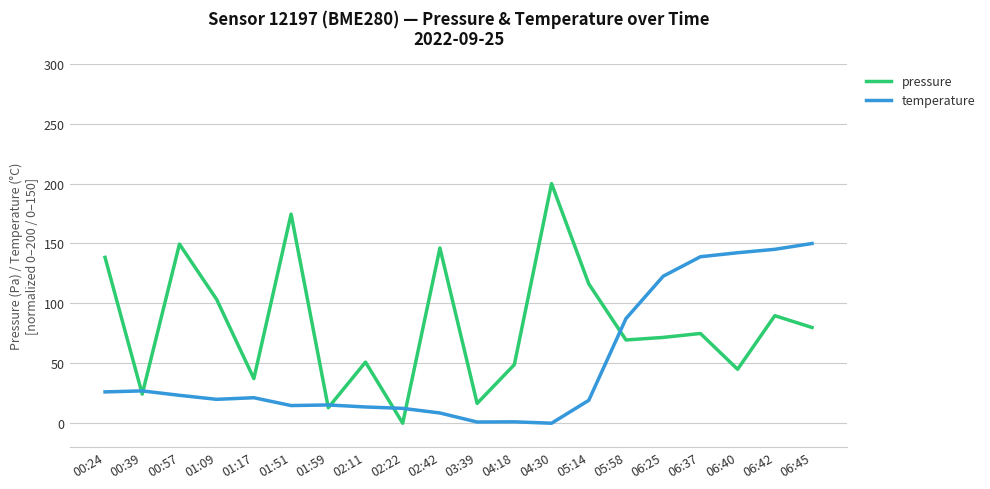

Which series has the largest total across all categories?

pressure